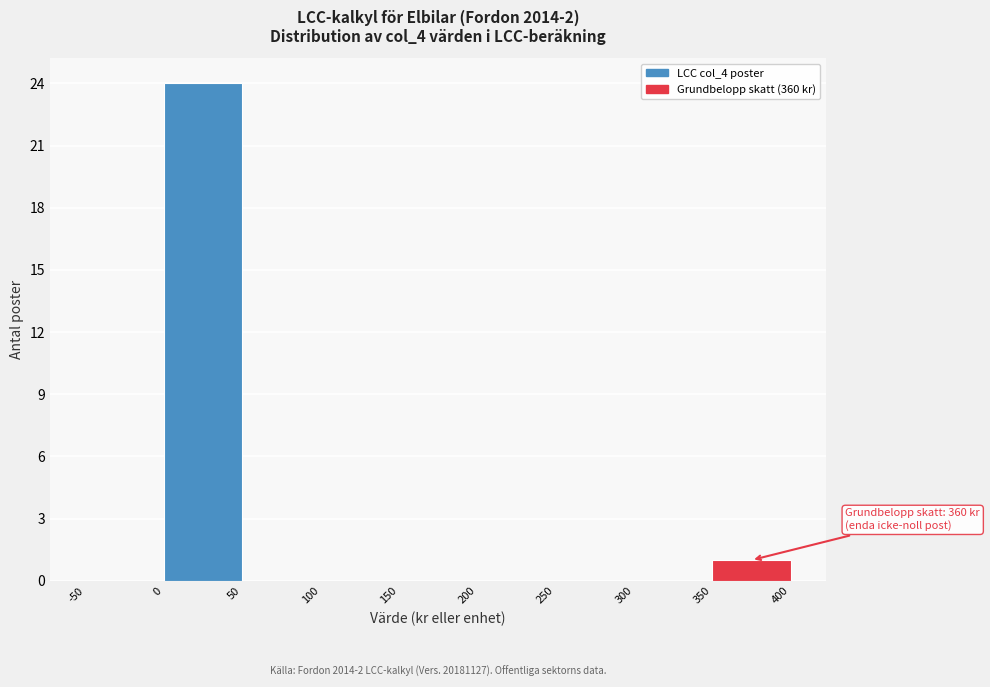

Which range on the x-axis has the tallest bar?

0 to 50